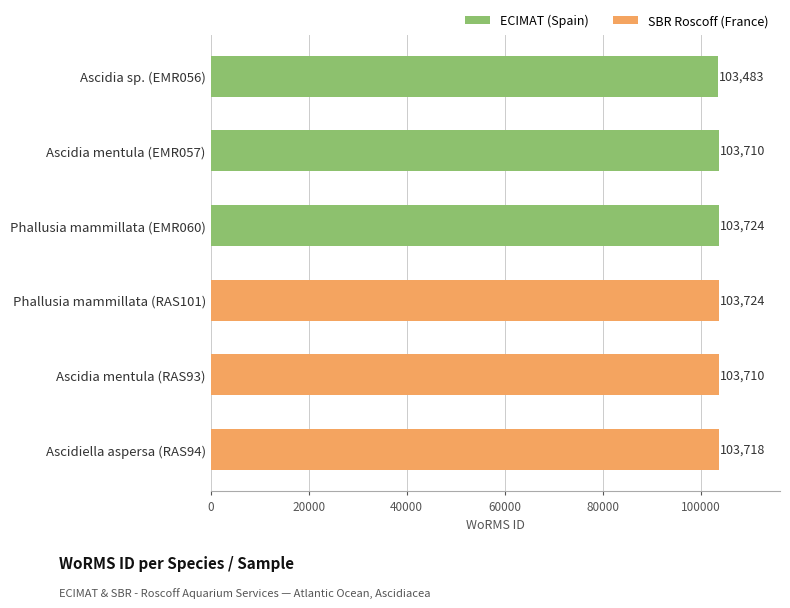

What is the approximate value at Ascidia mentula (RAS93)?

103710